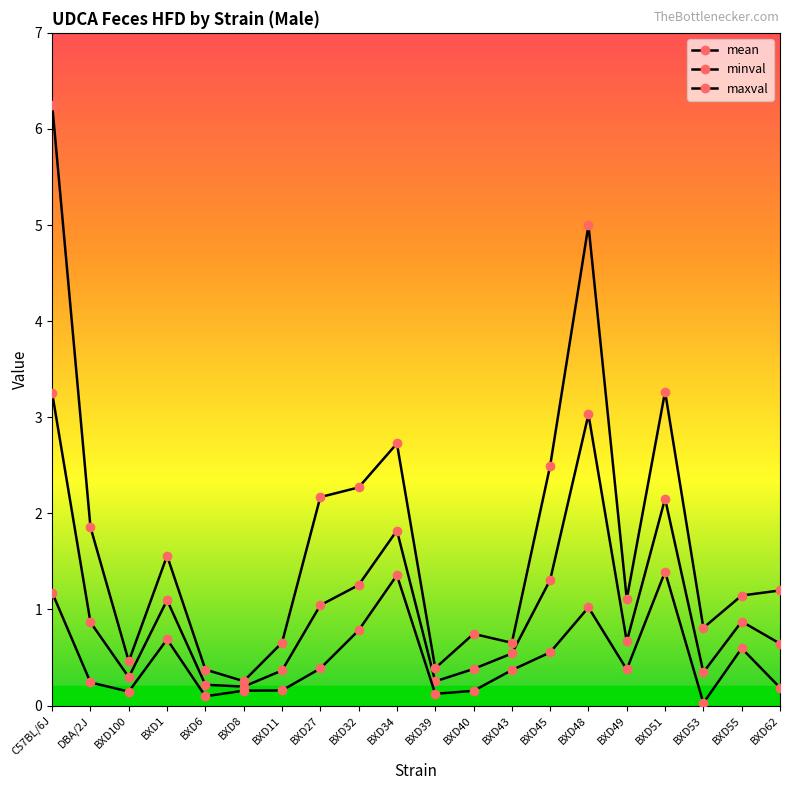

True or false: minval and mean intersect in this chart.

False